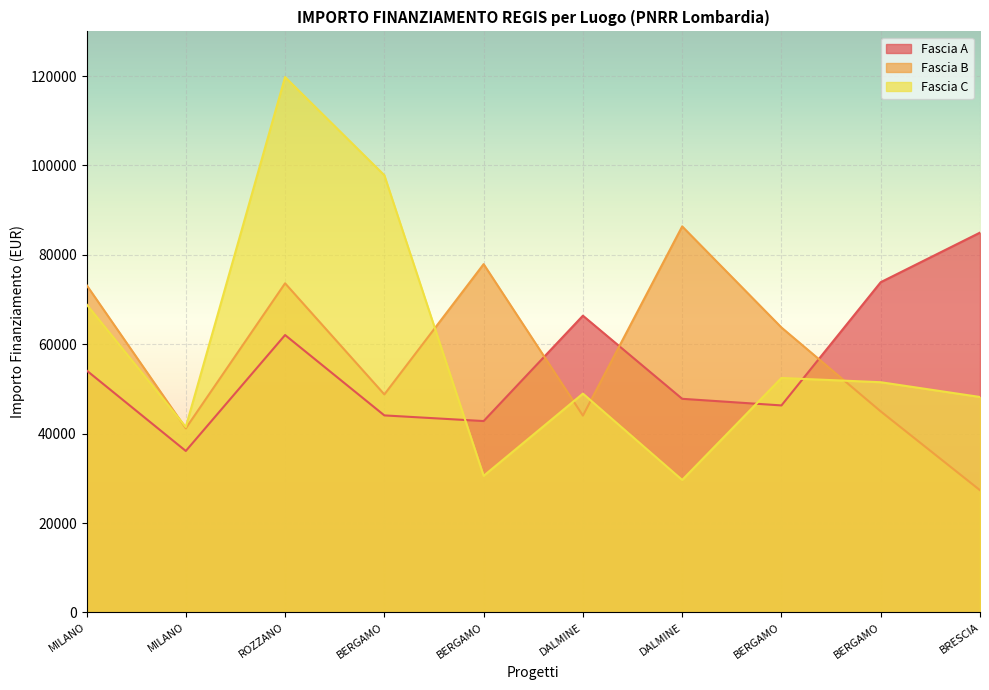

What is the spread (max minus min) of values at MILANO?

19105.2